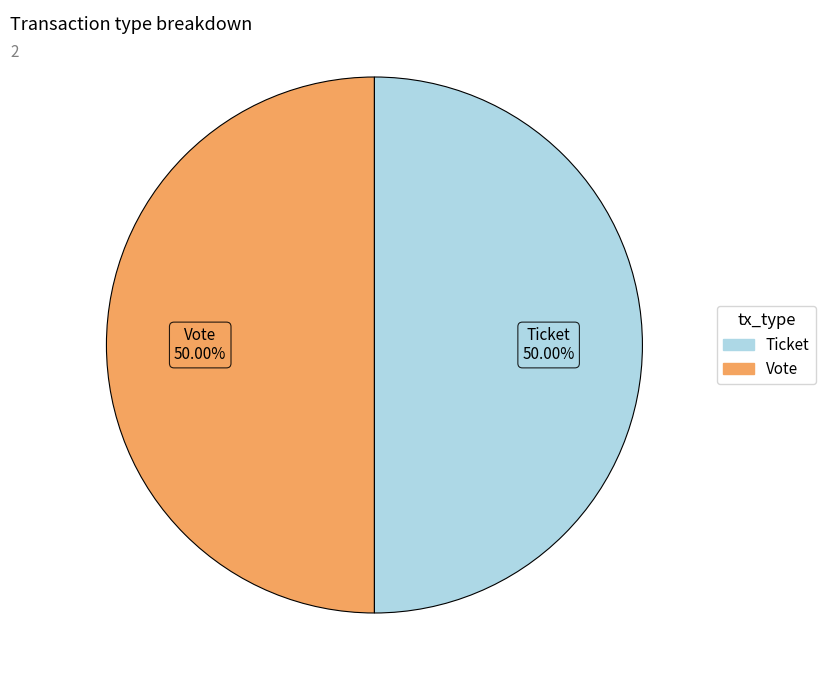

Which slice is the smallest?

Ticket